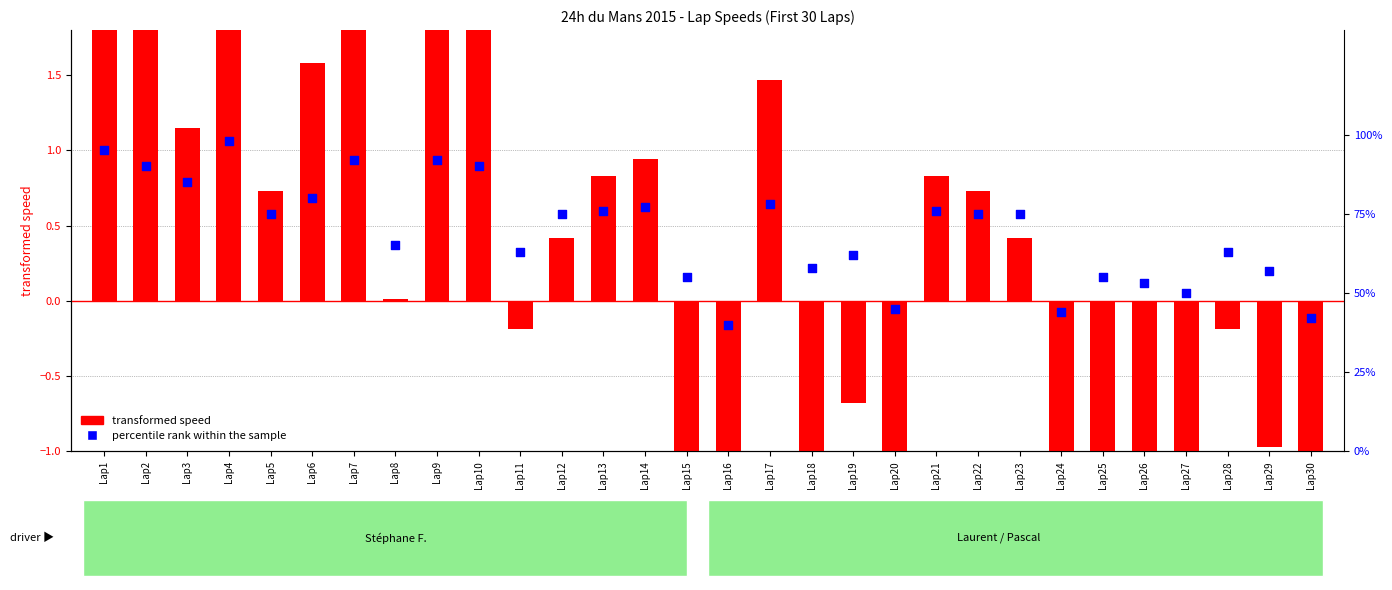

Which series reaches the maximum Y coordinate?

percentile rank within the sample